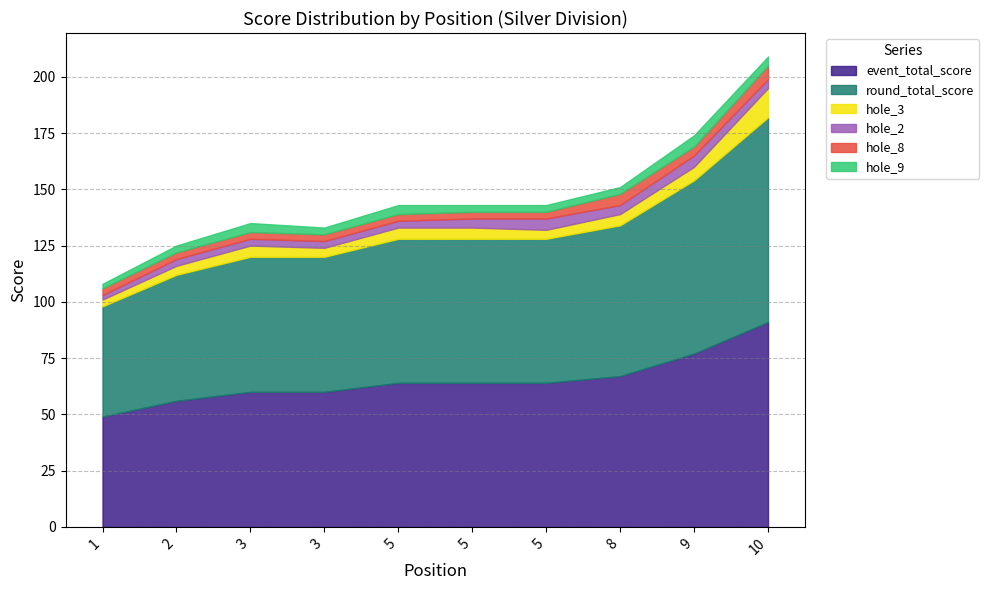

The value of hole_2 at 3 is 3. True or false?

True